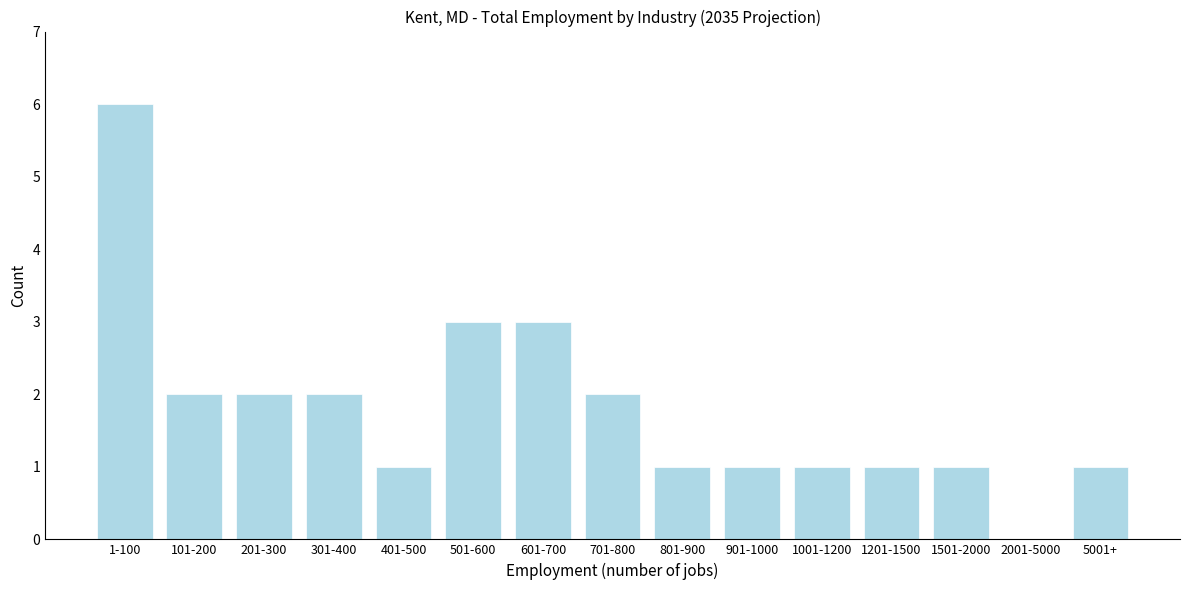

Reading left to right, what are all the values shown in this chart?

1-100=6	101-200=2	201-300=2	301-400=2	401-500=1	501-600=3	601-700=3	701-800=2	801-900=1	901-1000=1	1001-1200=1	1201-1500=1	1501-2000=1	2001-5000=0	5001+=1